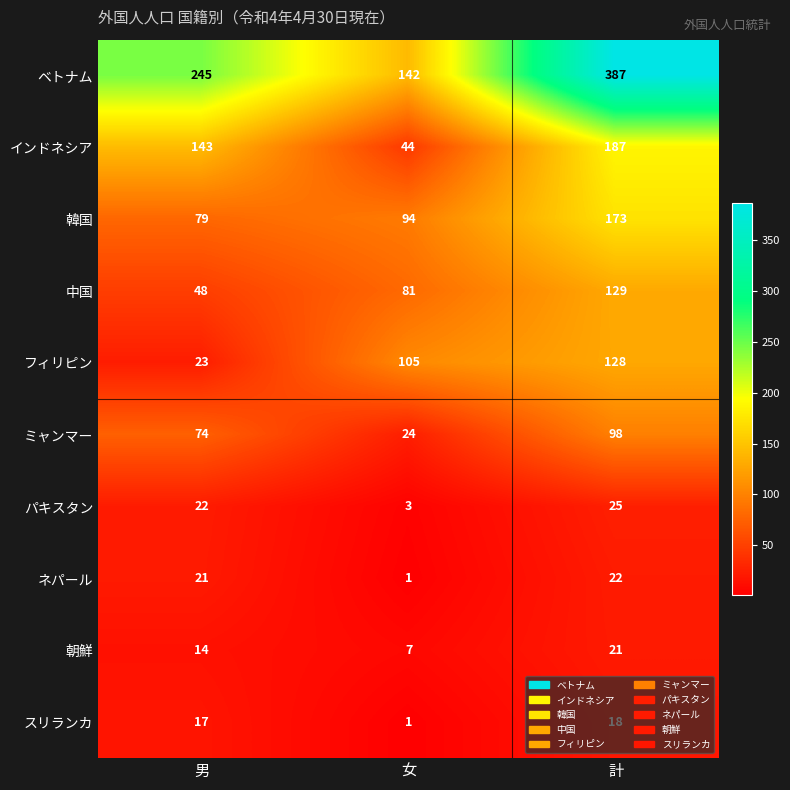

Which category has the lowest value across all series?

女